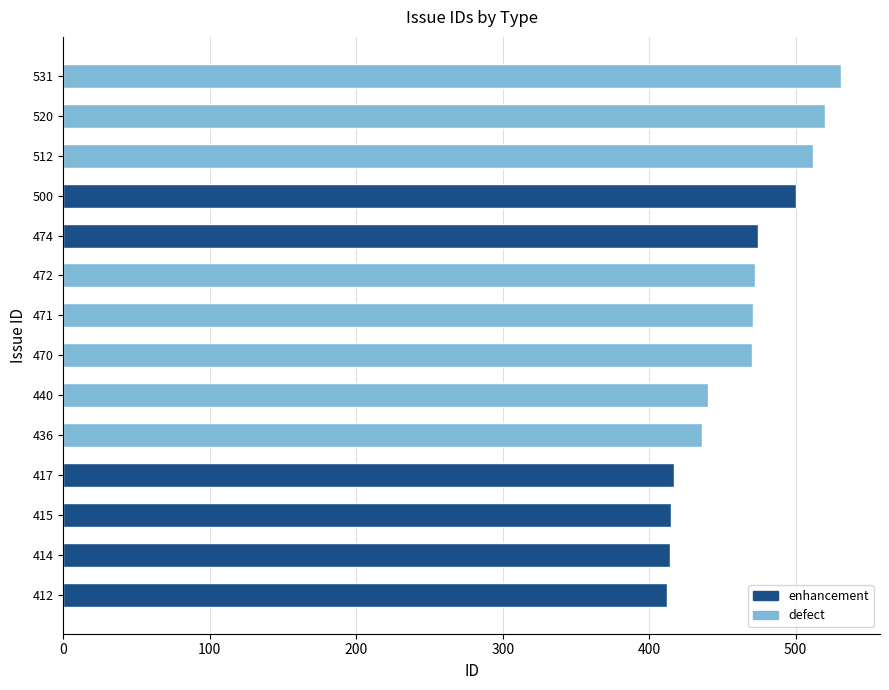

What is the difference between the second highest and minimum values?

108